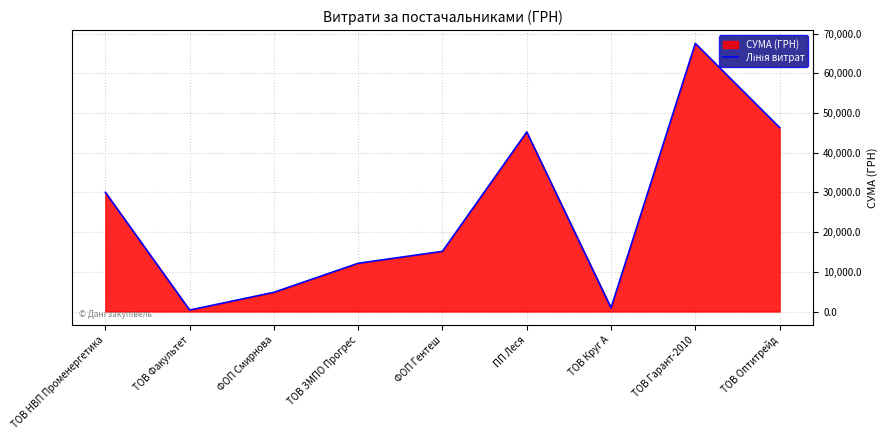

The chart shows a value of 4837.3 at ФОП Смирнова. True or false?

True